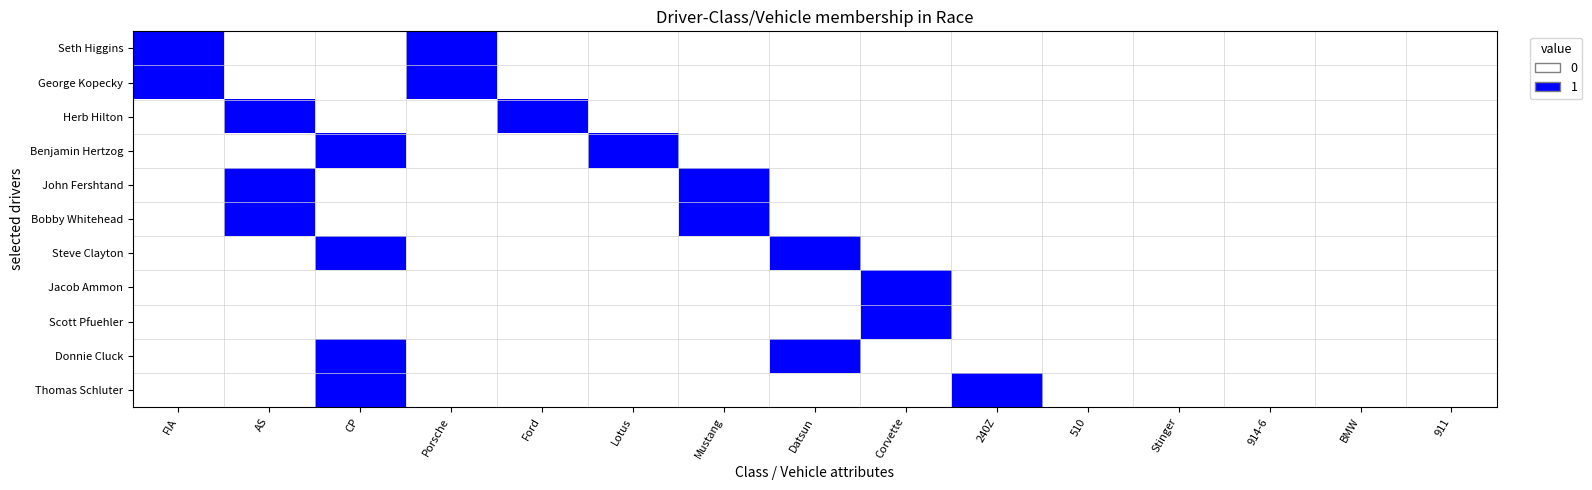

How many distinct data groups are displayed?

11